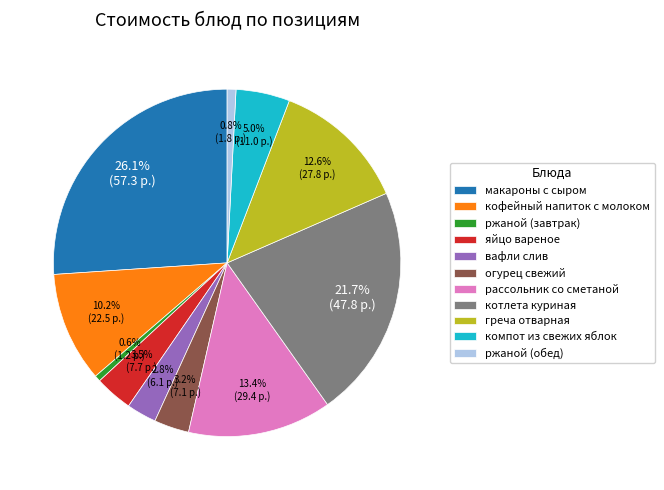

Which has a higher value, компот из свежих яблок or макароны с сыром?

макароны с сыром